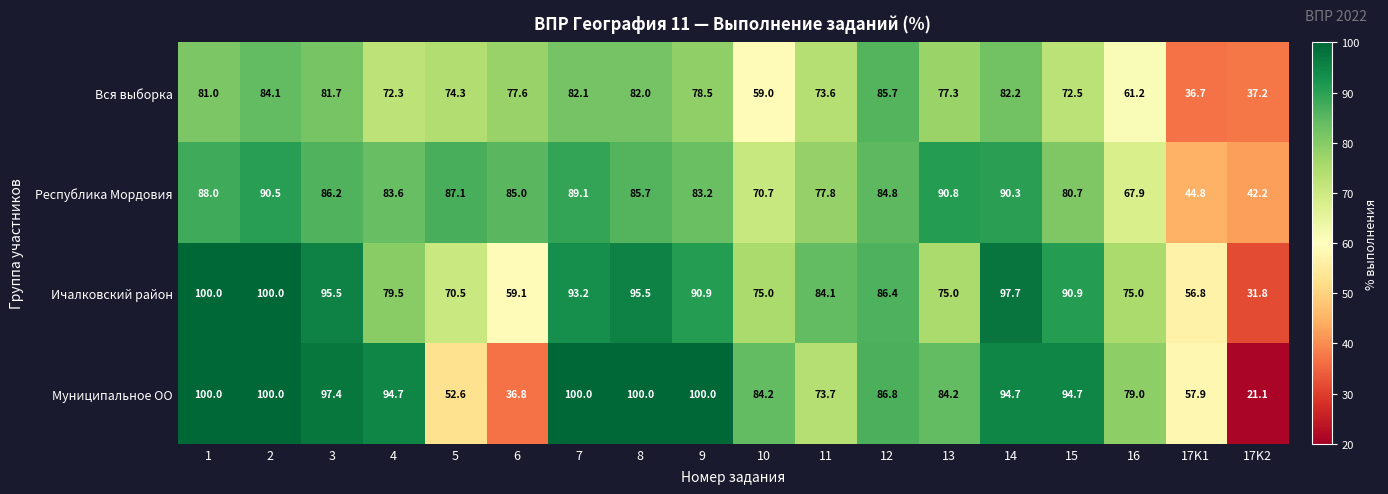

What is the difference between the second highest and second lowest values in the Ичалковский район series?

43.2